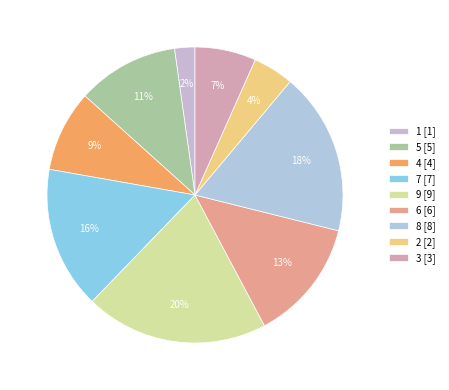

Count the number of slices in the pie.

9